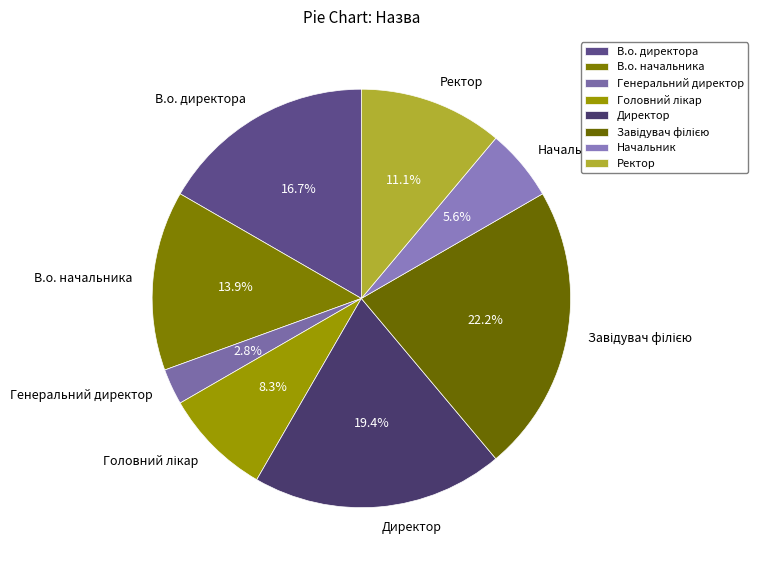

Count the number of slices in the pie.

8